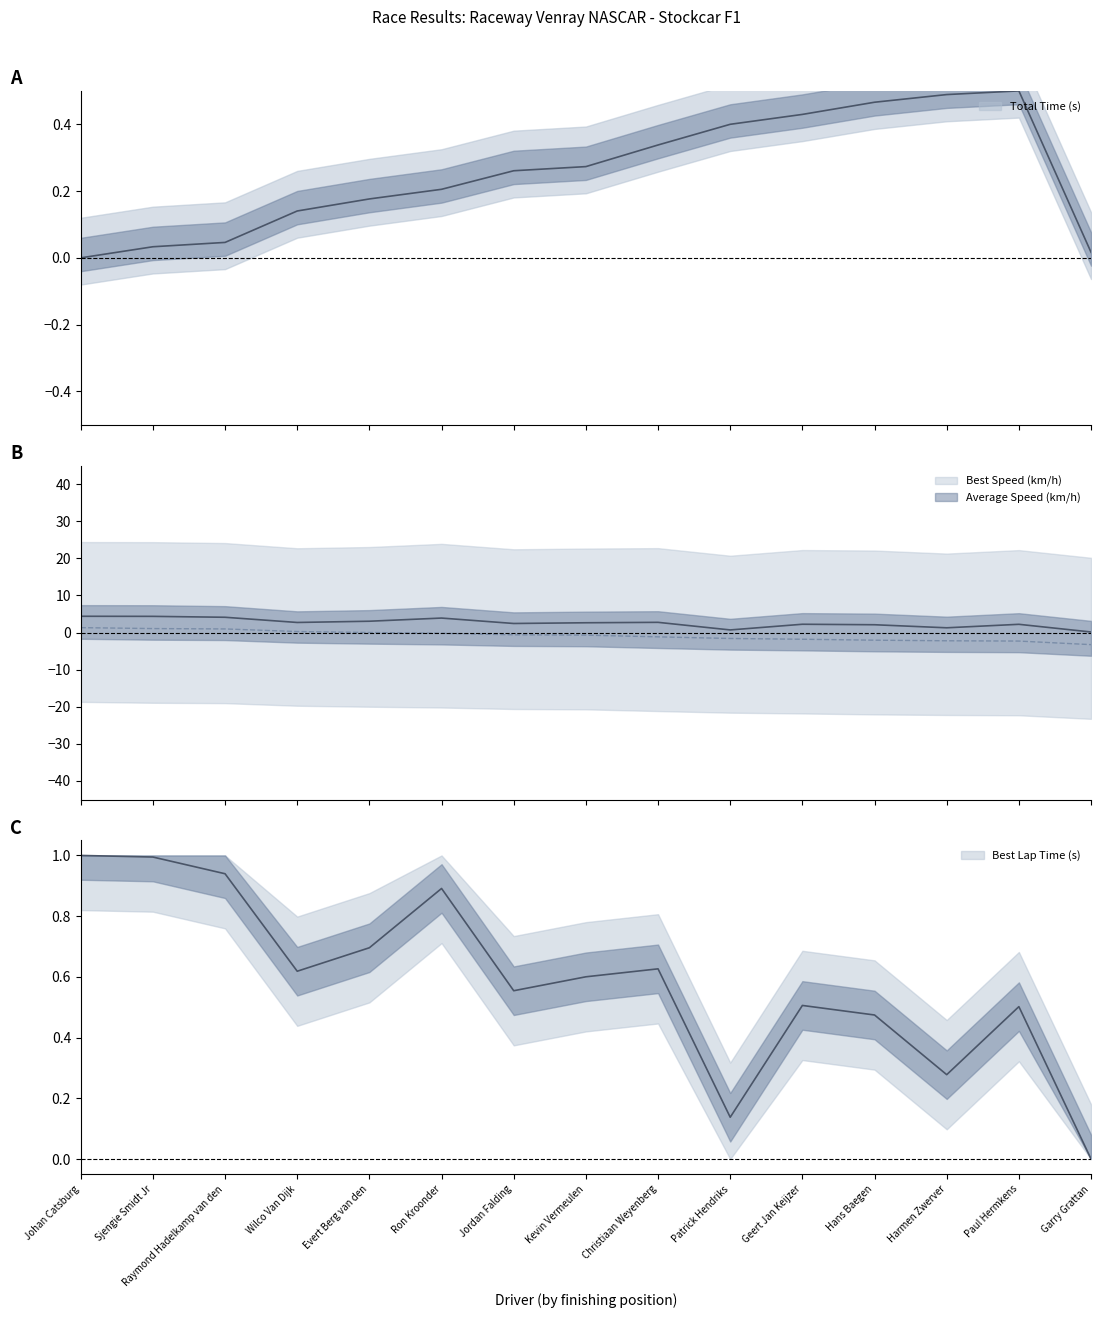

What is the label of the 11th point from the left?

Geert Jan Keijzer